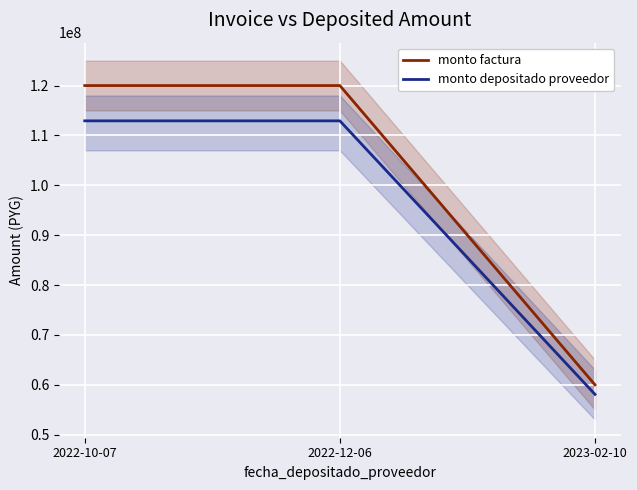

The monto depositado proveedor series shows 58090908 at 2023-02-10. True or false?

True